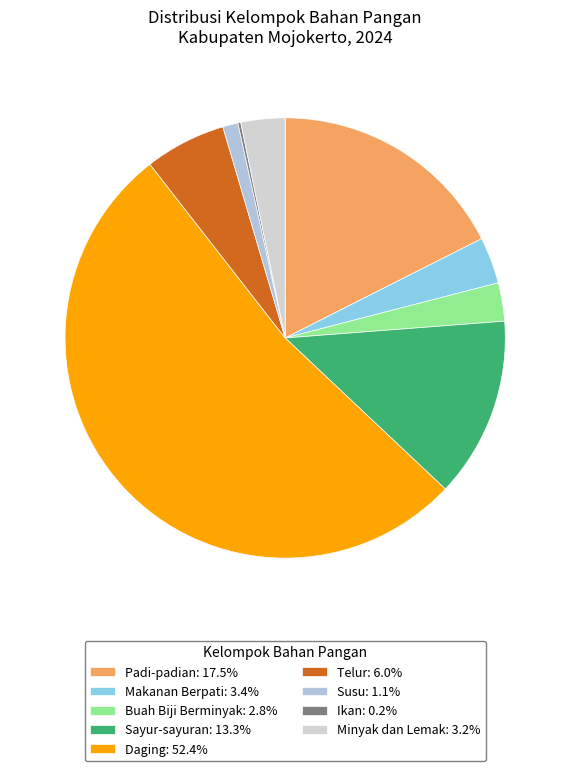

To the nearest percent, what is the difference between the largest and smallest slice percentages?

52%